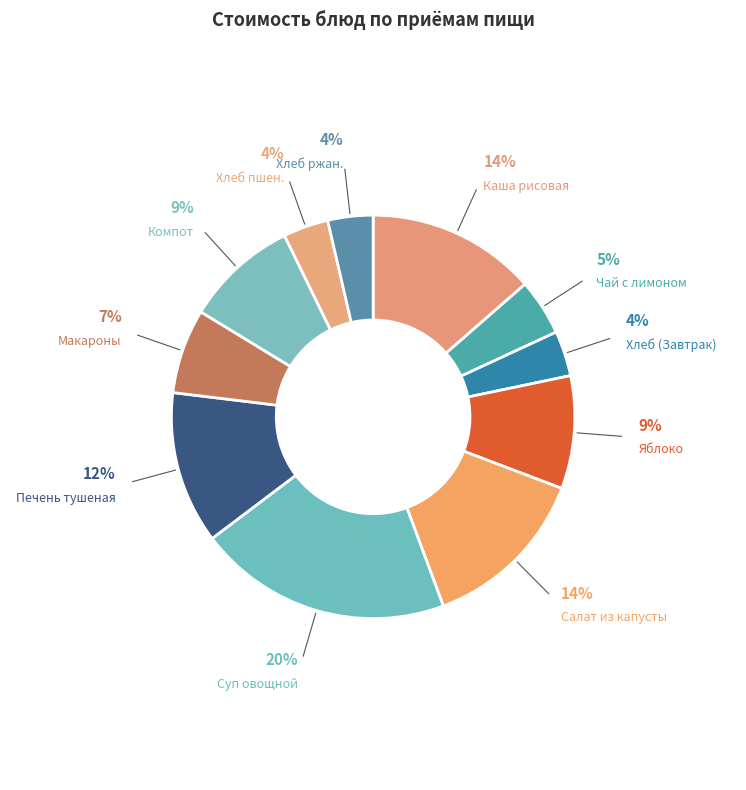

Is there a majority slice in this chart?

No